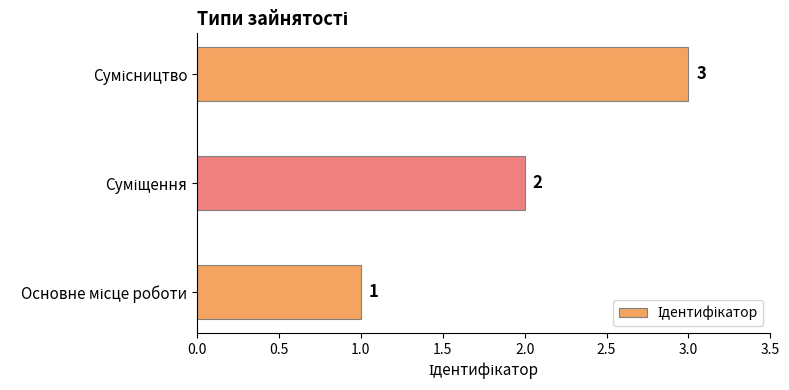

What is the maximum value shown in the chart?

3